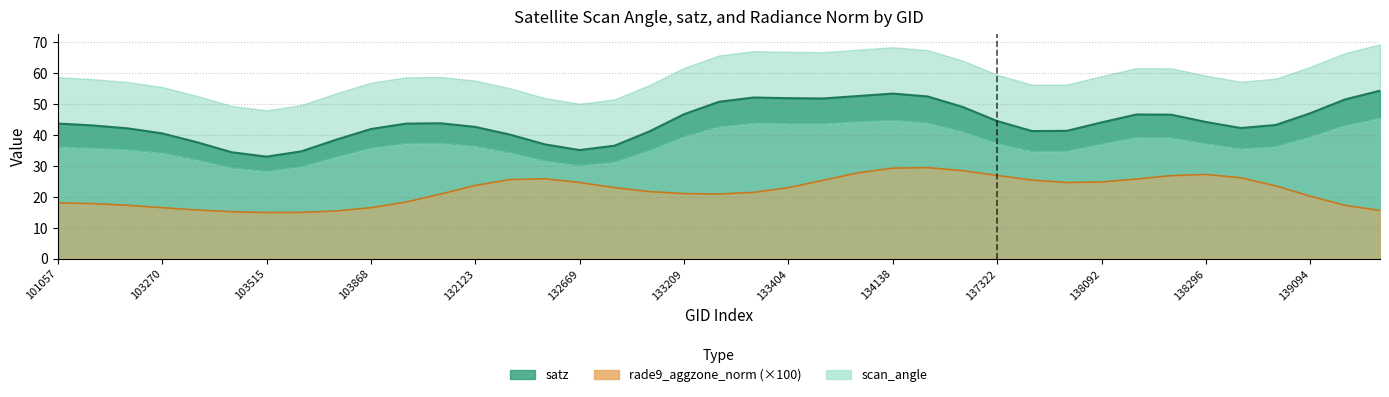

Which series changed the most between 103031 and 137903?

satz